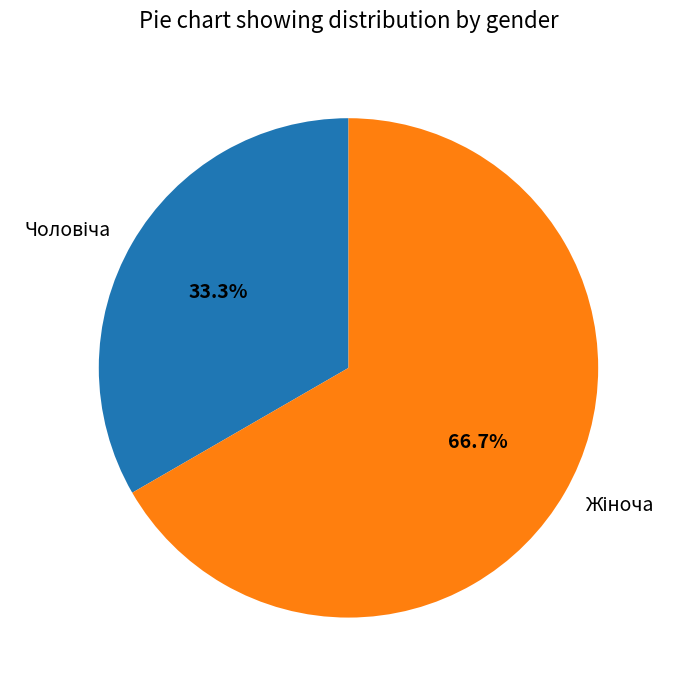

Is there a majority slice in this chart?

Yes